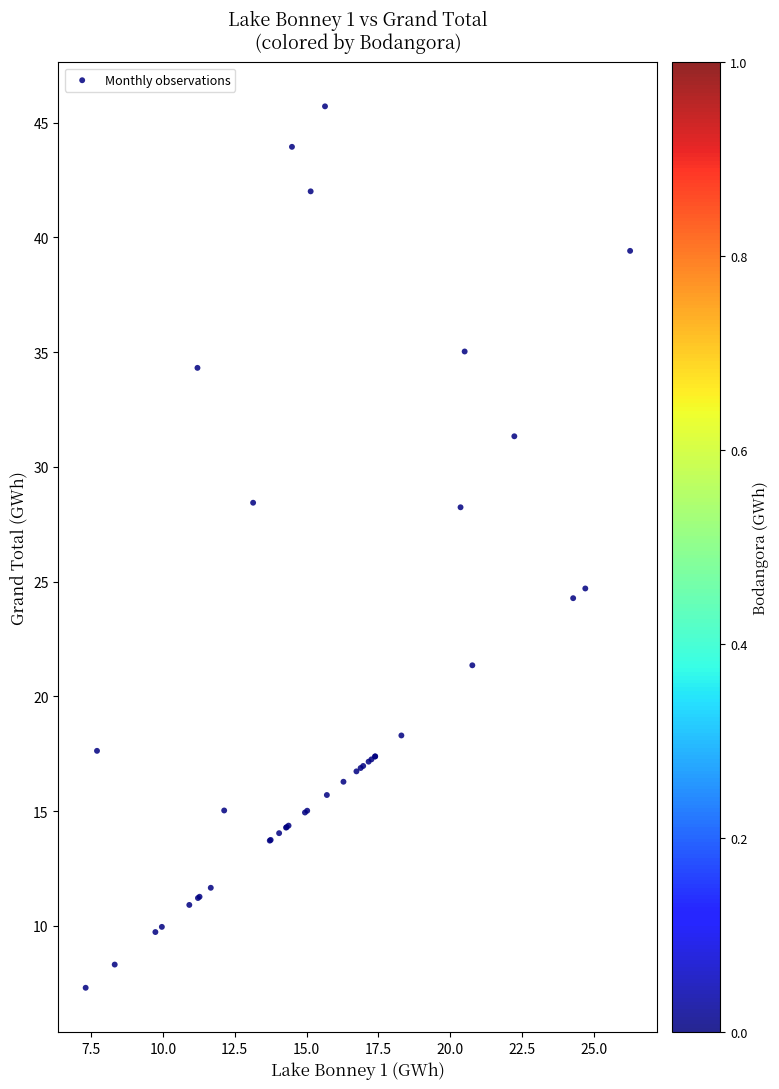

What Y value in the scatter plot is closest to 26?

24.7